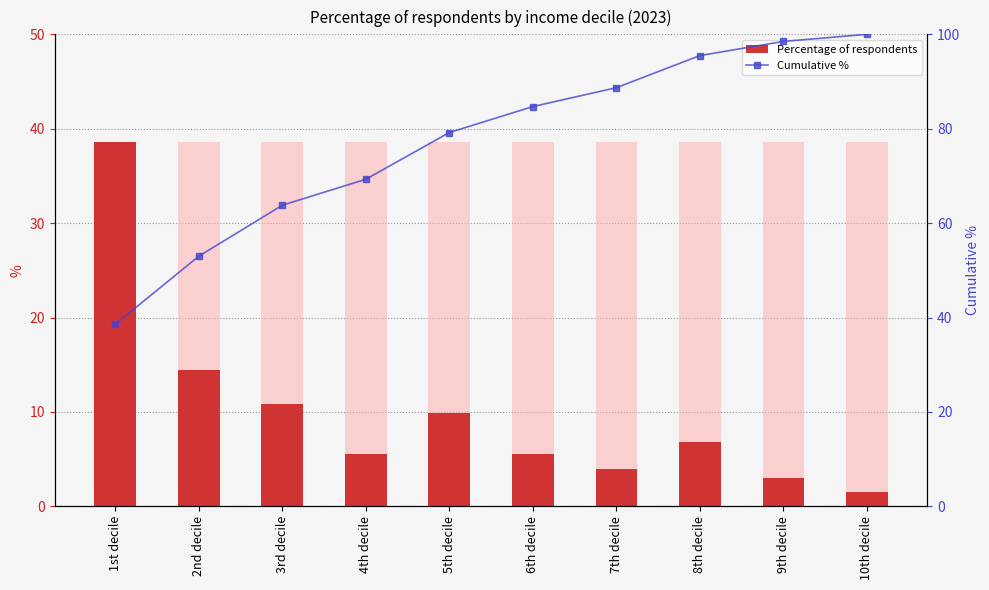

What is the difference between the maximum and minimum values in the Cumulative % series?

61.4